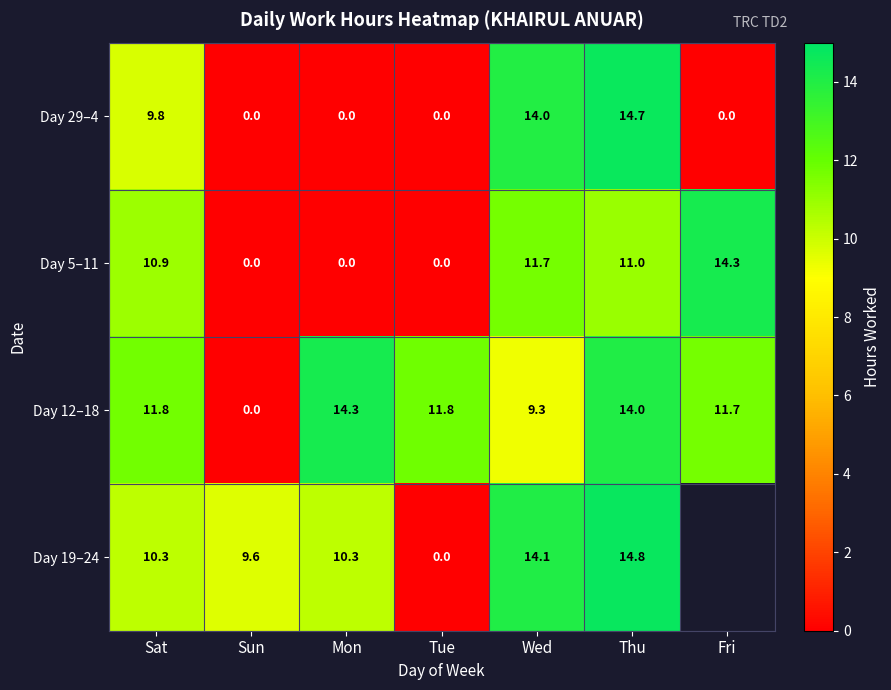

At which category does the chart reach its peak across all series?

Thu